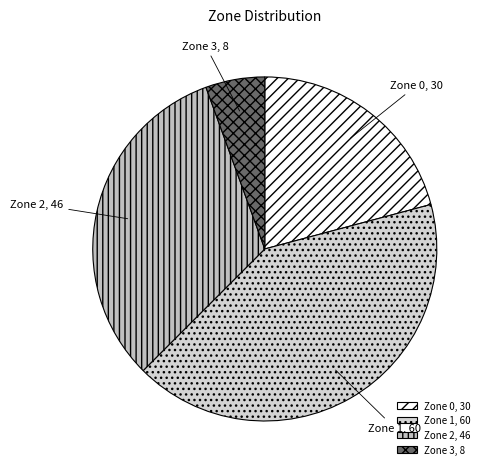

Which has a higher value, Zone 1 or Zone 3?

Zone 1